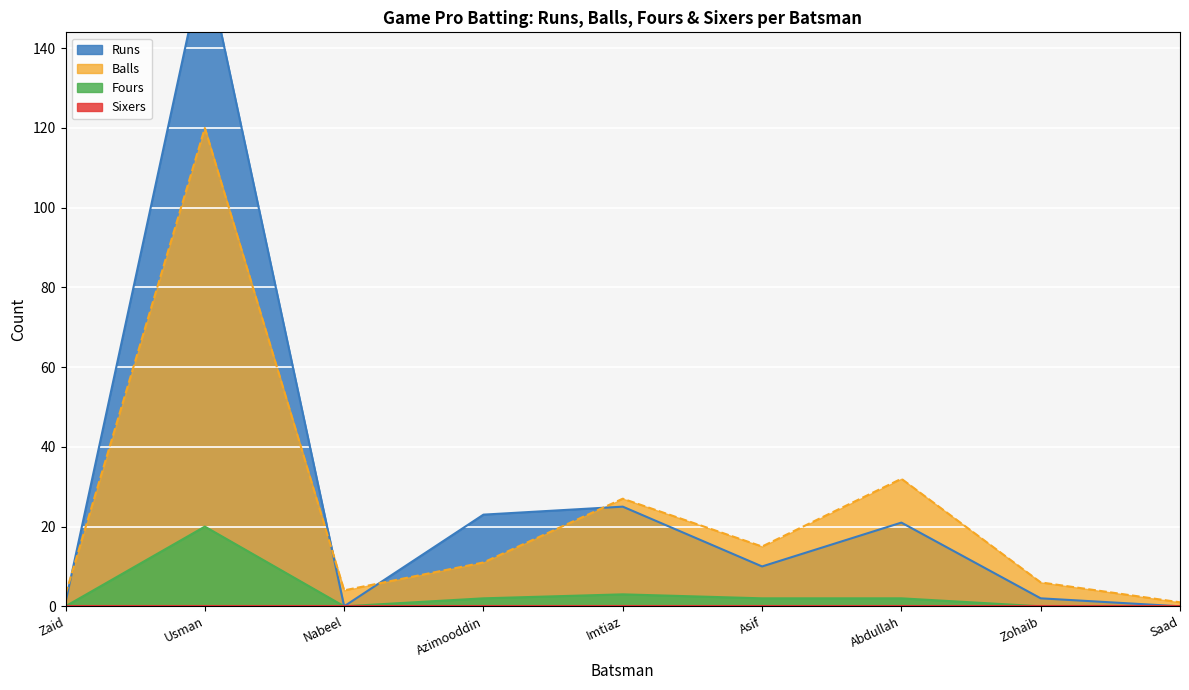

In Fours, how many points are higher than both neighbors (excluding endpoints)?

2